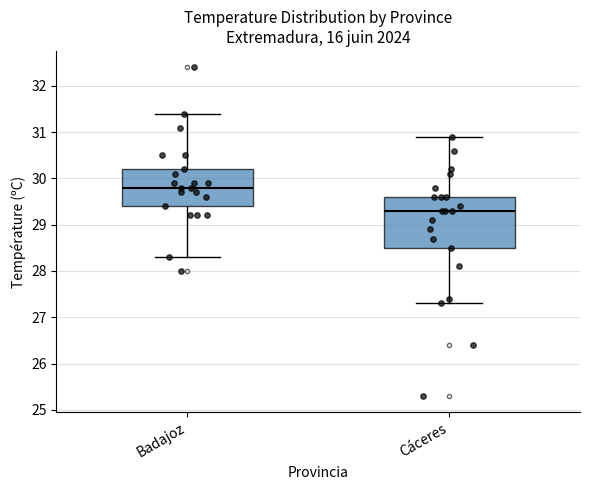

Where is the lower edge of the box for Cáceres on the y-axis? The values are not printed on the chart, so give them approximately, as read against the axis.

28.5